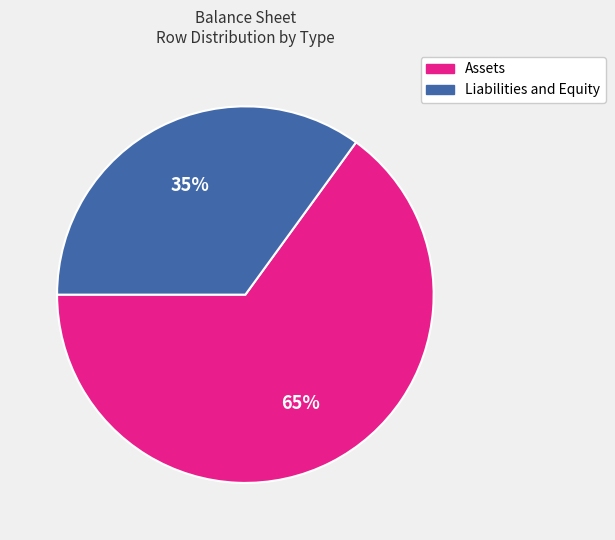

Does Assets account for over 50% of the chart?

Yes